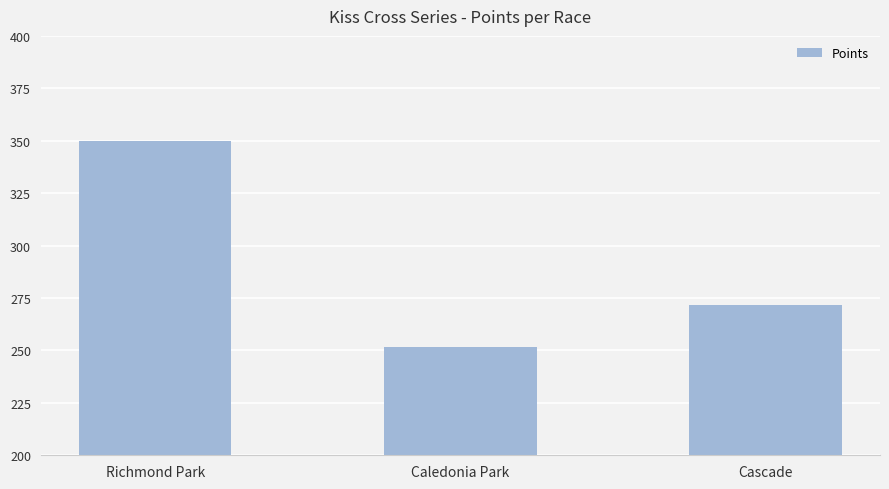

At which category does the chart reach its minimum across all series?

Caledonia Park